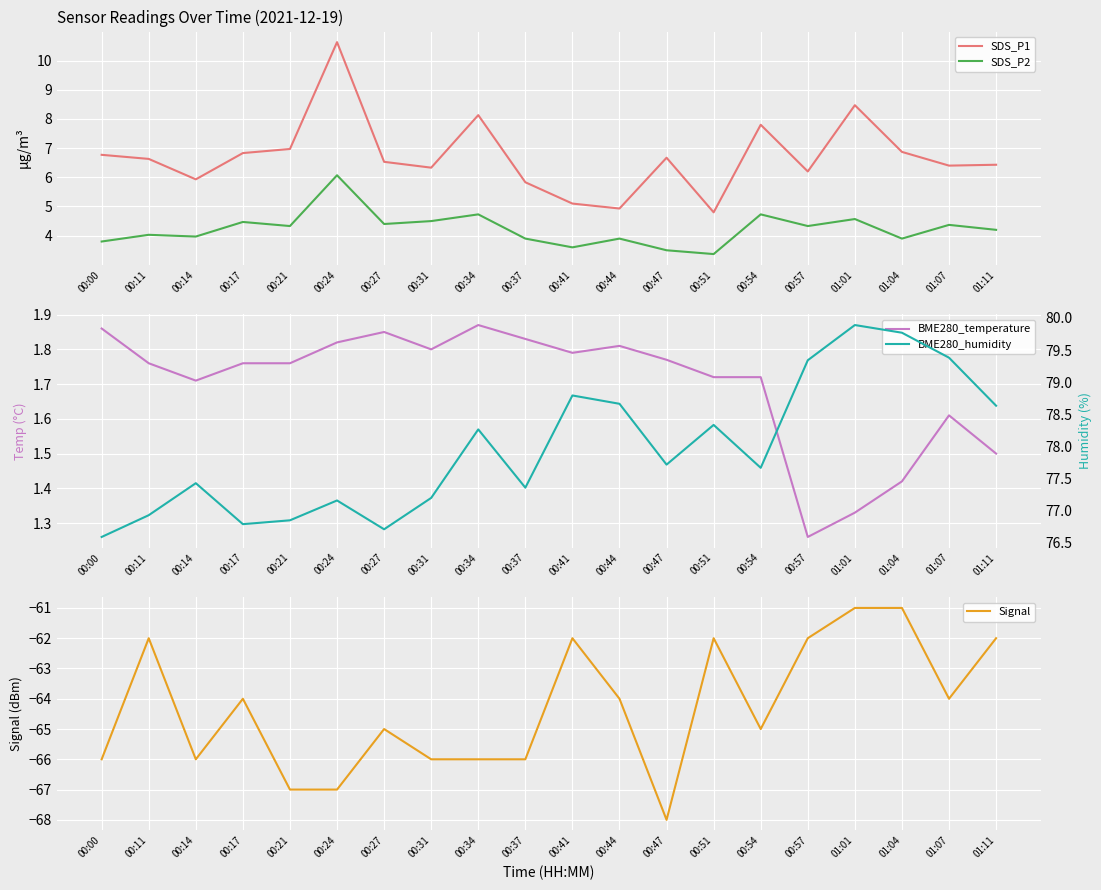

Rank the categories by BME280_temperature value from highest to lowest.

00:34, 00:00, 00:27, 00:37, 00:24, 00:44, 00:31, 00:41, 00:47, 00:11, 00:17, 00:21, 00:51, 00:54, 00:14, 01:07, 01:11, 01:04, 01:01, 00:57